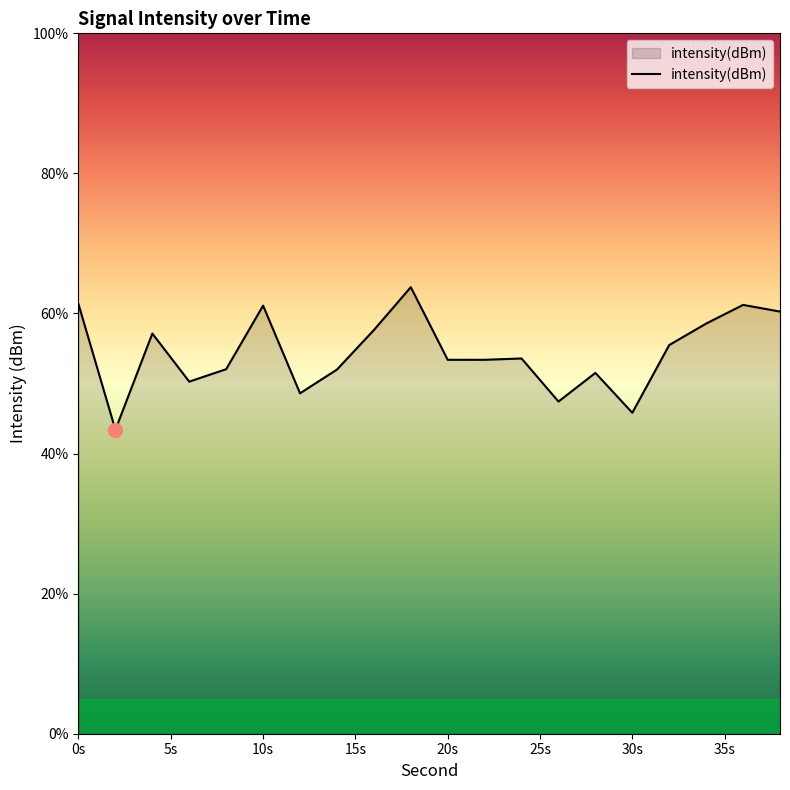

What is the greatest value displayed?

63.8